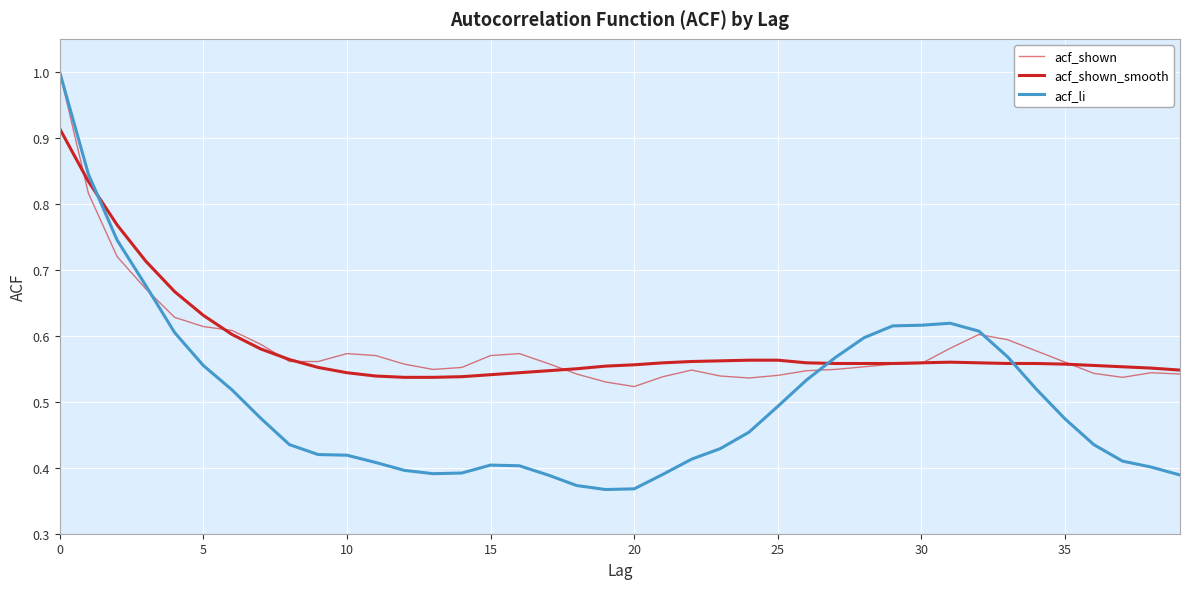

How many series are shown in this chart?

3